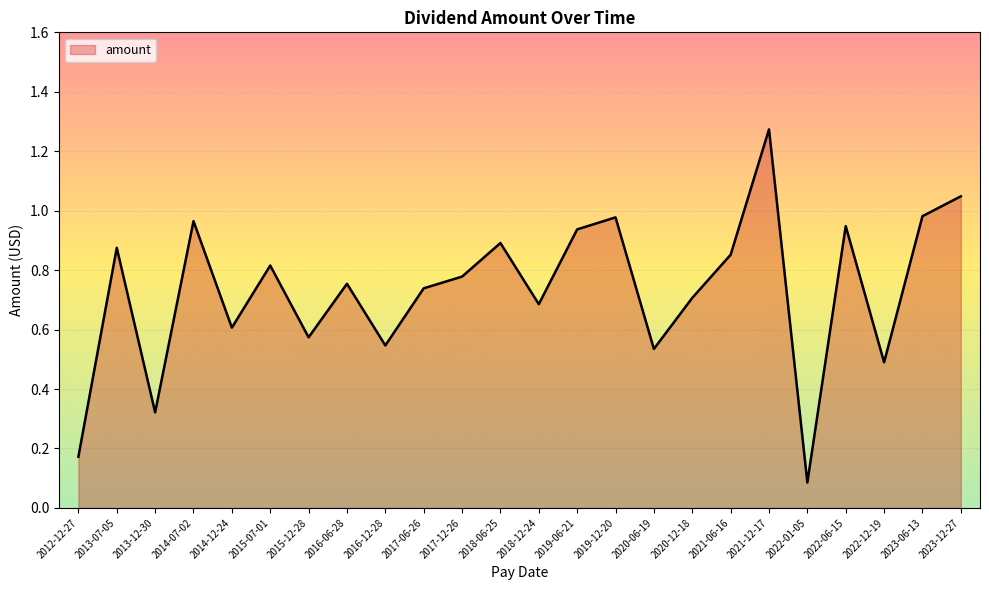

Where is the data nearest to the value 0?

2022-01-05